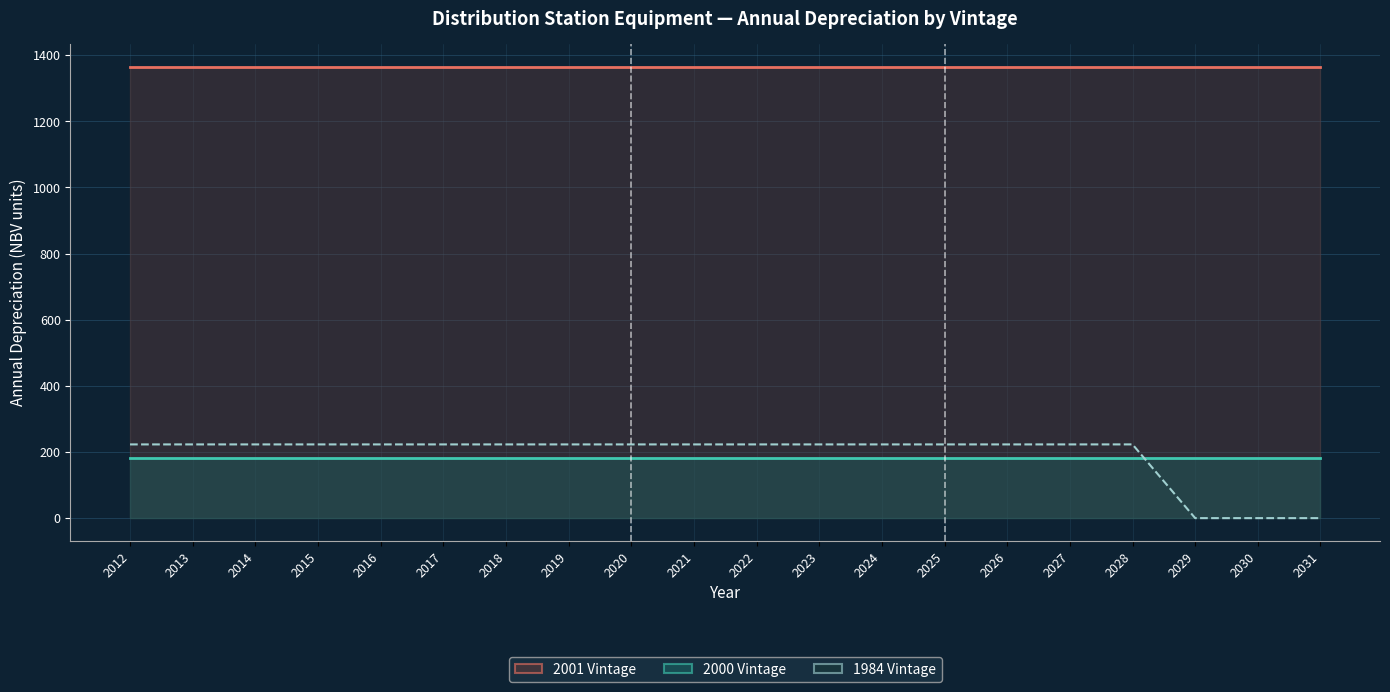

What is the greatest value displayed?

1364.7